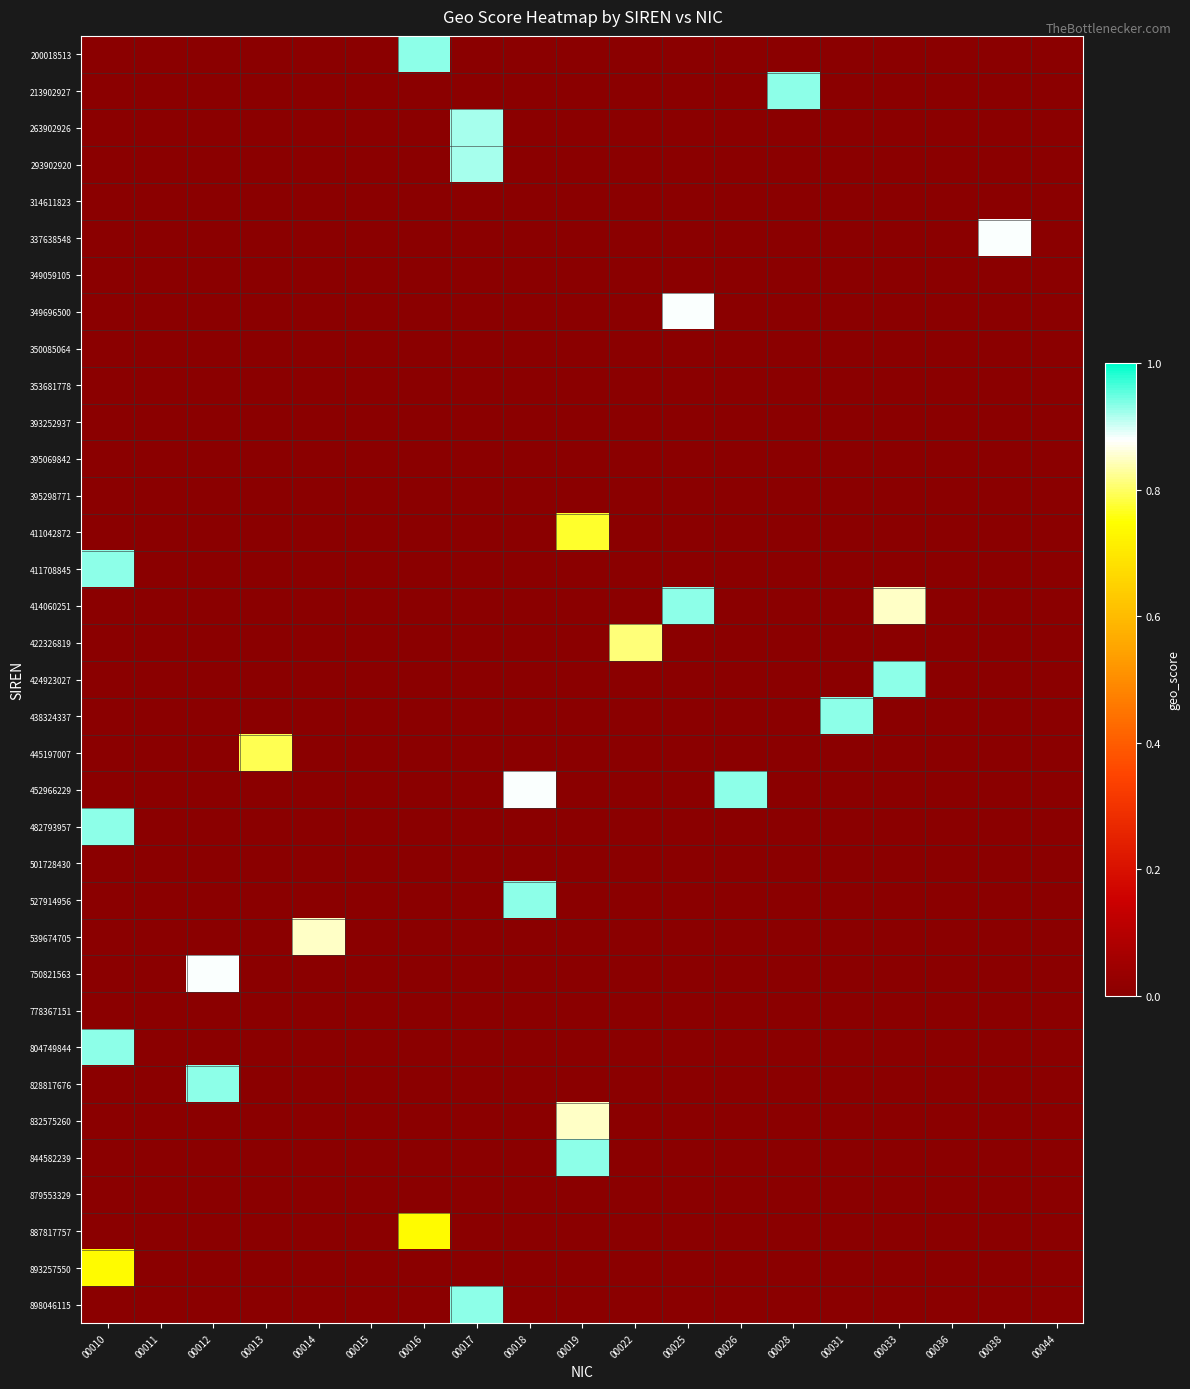

How many categories are shown in the chart?

19